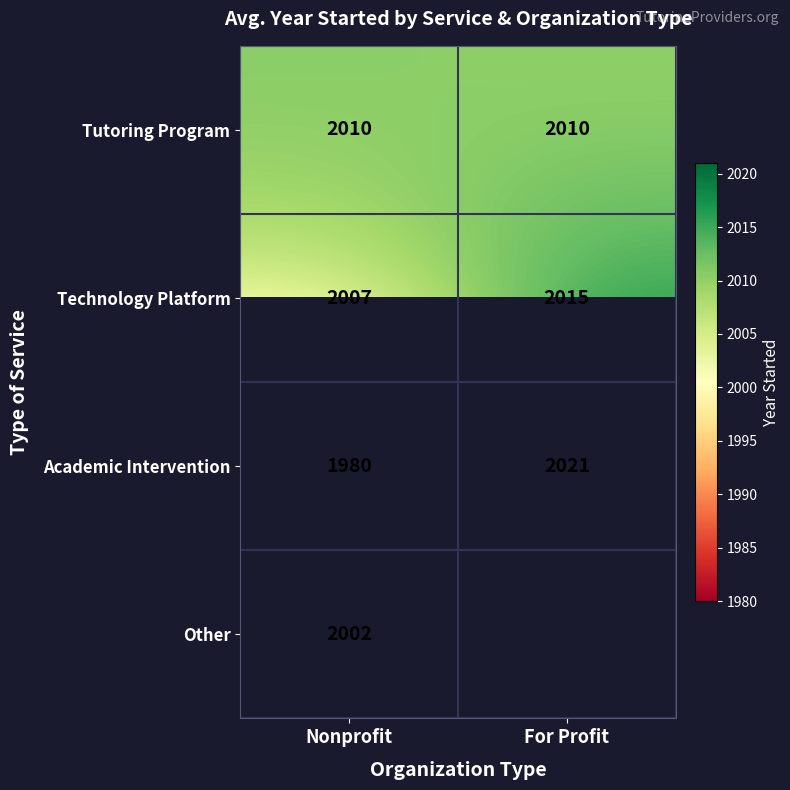

What is the approximate value of Technology Platform at Nonprofit?

2007.0